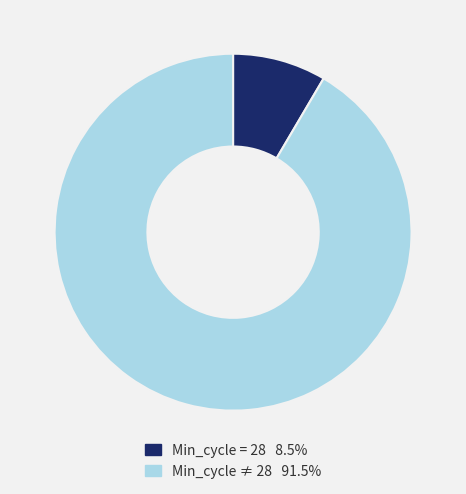

Does any single category account for the majority?

Yes